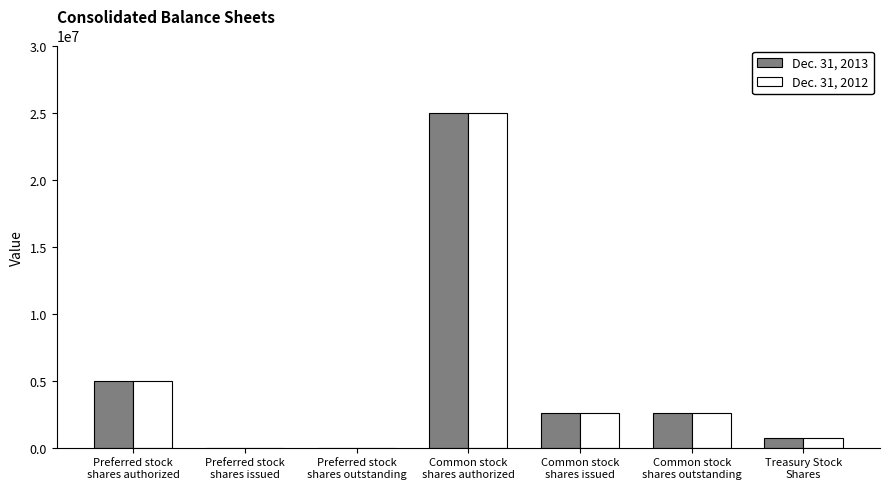

What are all the series names shown in the legend?

Dec. 31, 2013, Dec. 31, 2012